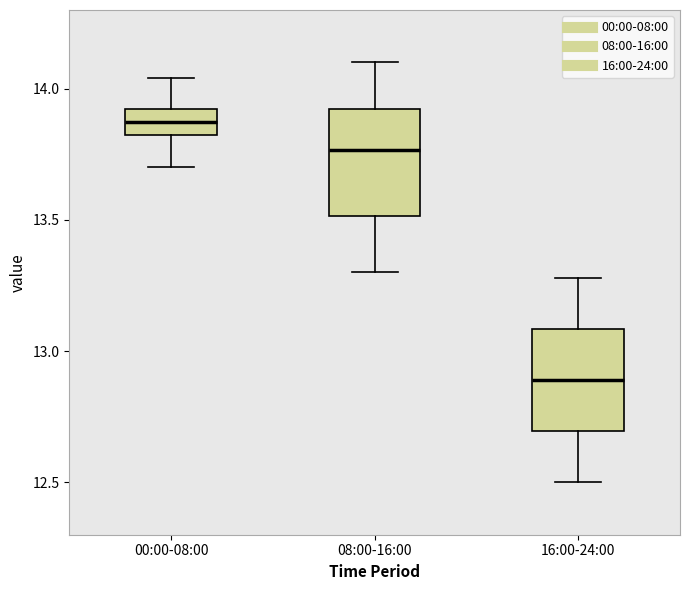

Reading left to right, transcribe this box plot: for each box, give where its median line is, the range the box spans, and where its two whiskers end, as read against the y-axis. The values are not printed on the chart, so give them approximately, as read against the axis.

00:00-08:00: median 13.90 (inside the box), box 13.80 to 13.90, whiskers 13.70 to 14.05
08:00-16:00: median 13.75, box 13.50 to 13.90, whiskers 13.30 to 14.10
16:00-24:00: median 12.90, box 12.70 to 13.10, whiskers 12.50 to 13.30